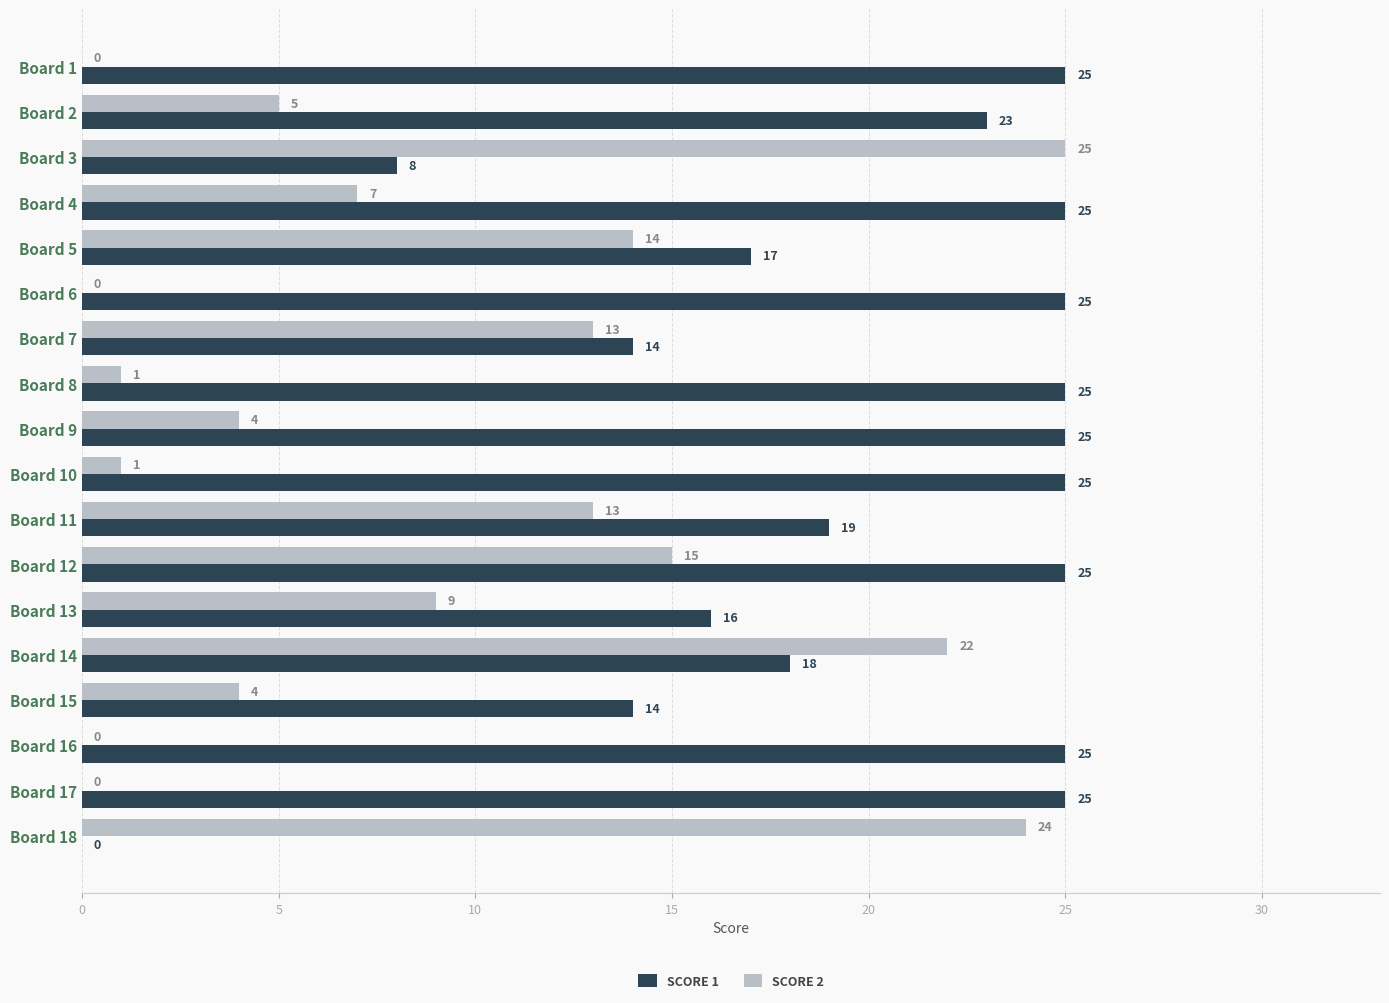

What is the total value across all series at Board 16?

25